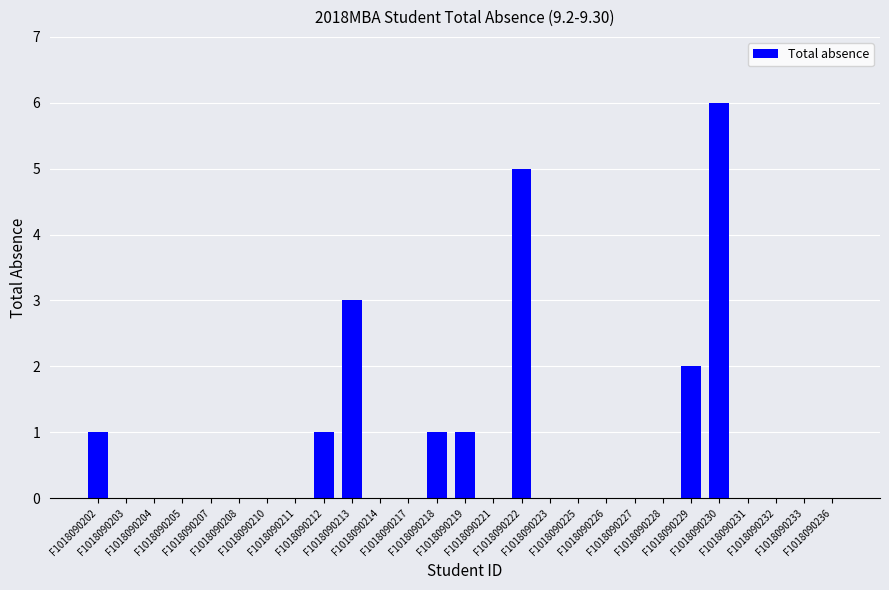

What is the greatest value displayed?

6